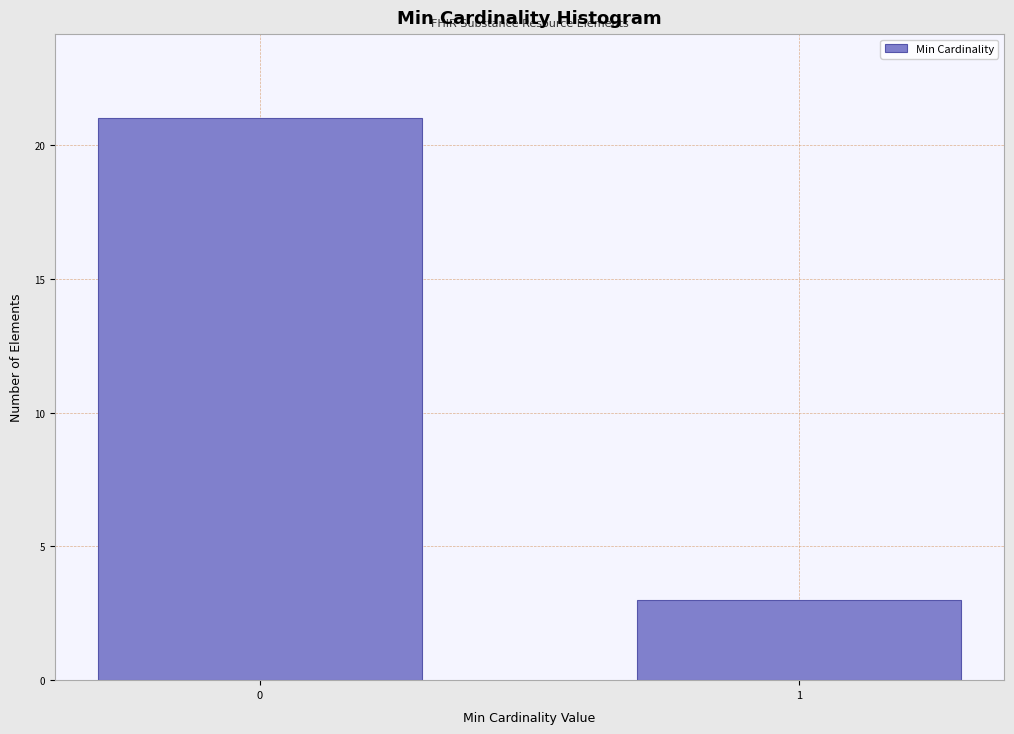

Reading left to right, list all the values displayed in this chart.

0=21	1=3